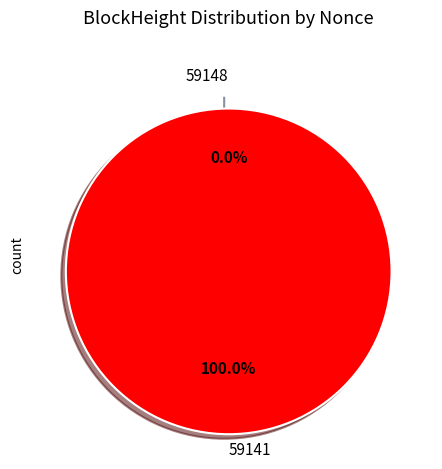

To the nearest percent, what is the average slice percentage?

50%